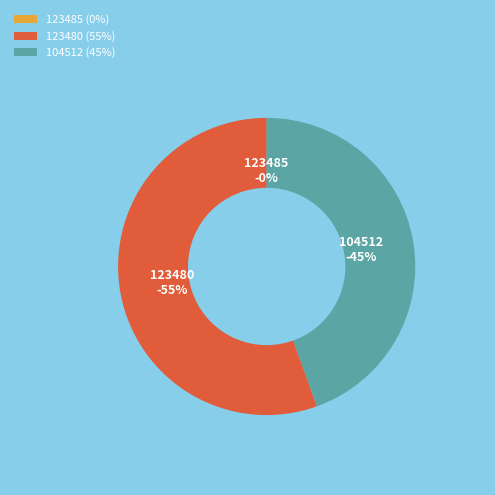

To the nearest percent, what is the combined percentage of 104512 and 123485?

45%